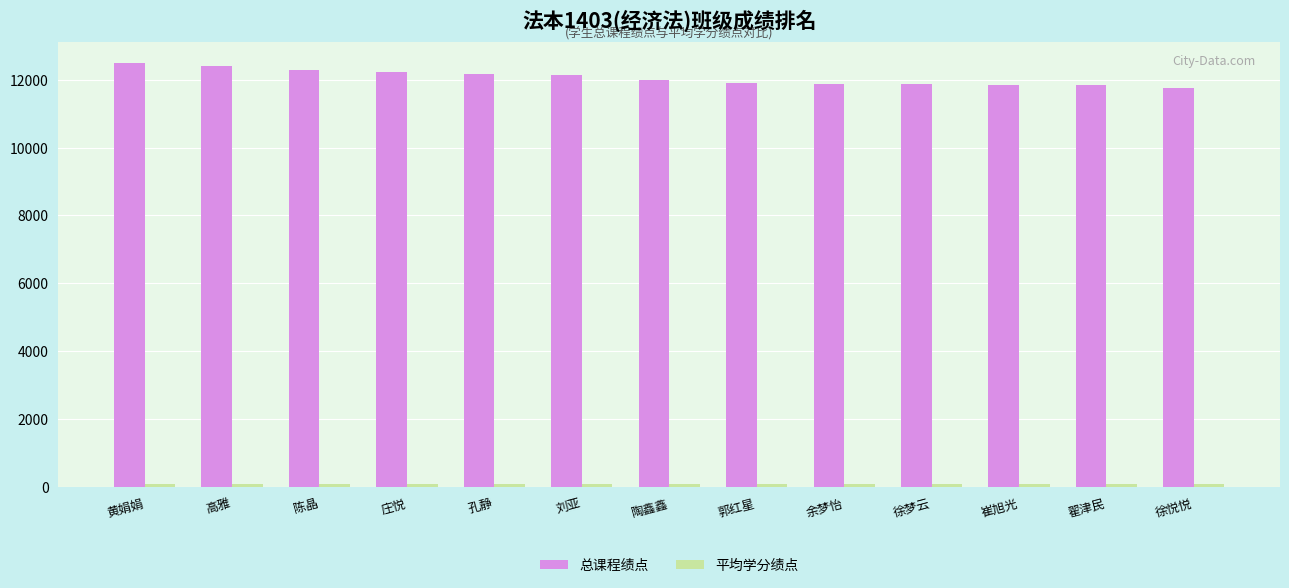

What is the sum of all 总课程绩点 values?

156790.8